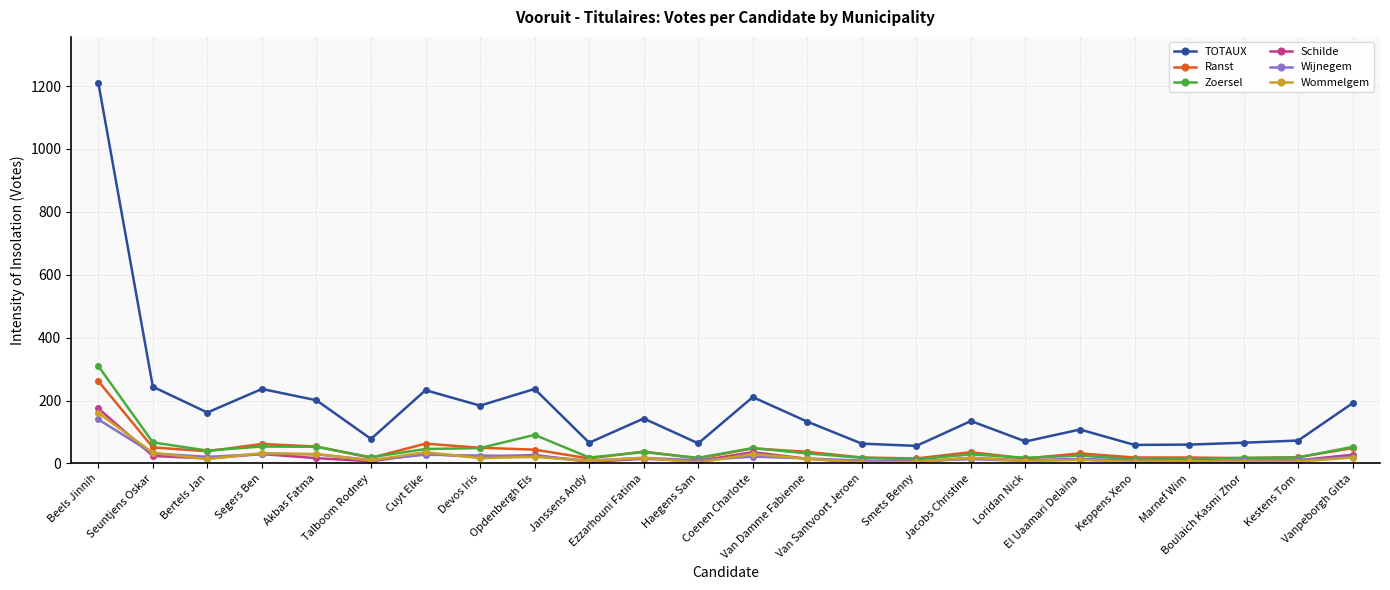

What is the label of the 20th point from the right?

Akbas Fatma